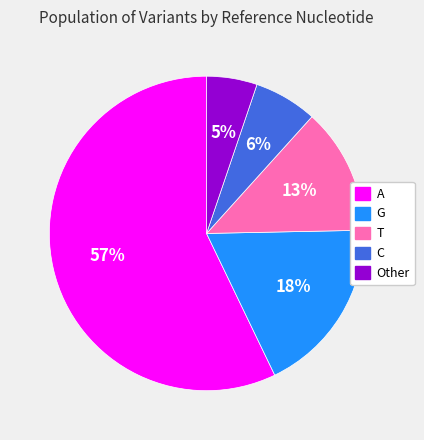

Is it true that T is 20% of the pie?

False